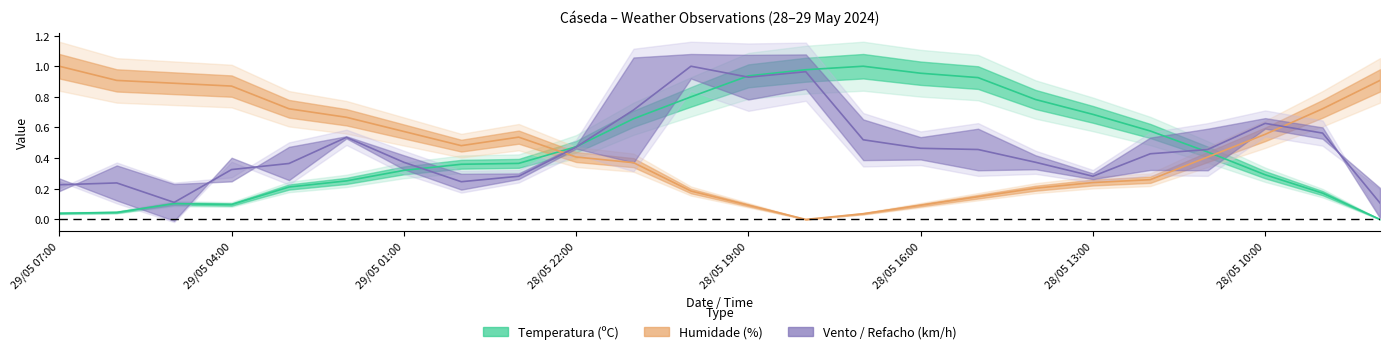

Where is the first local minimum for Humidade (%)?

29/05 00:00